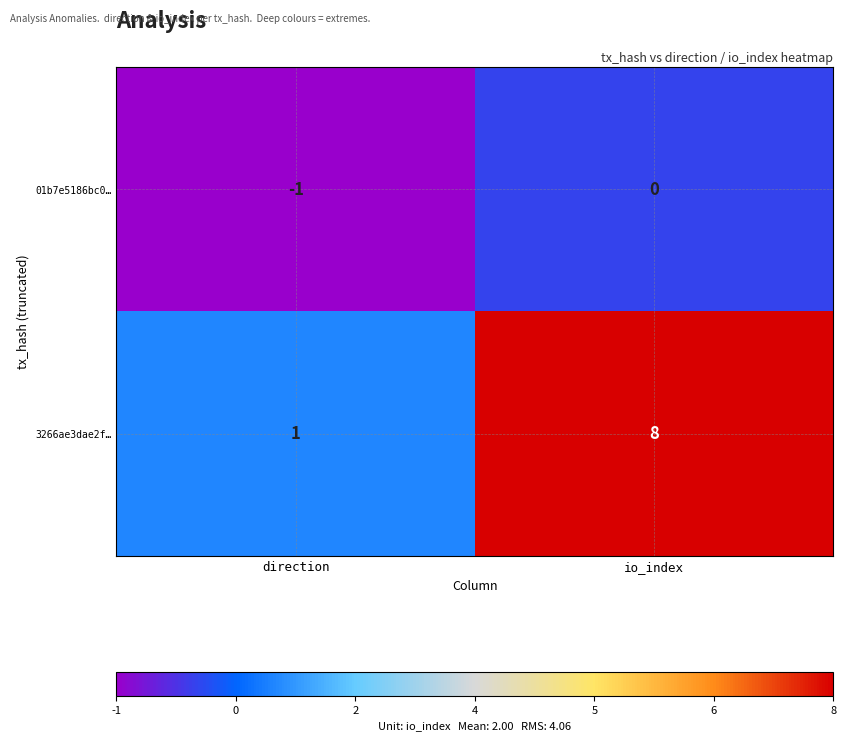

Rank the series by their maximum value, from highest to lowest.

3266ae3dae2f…, 01b7e5186bc0…